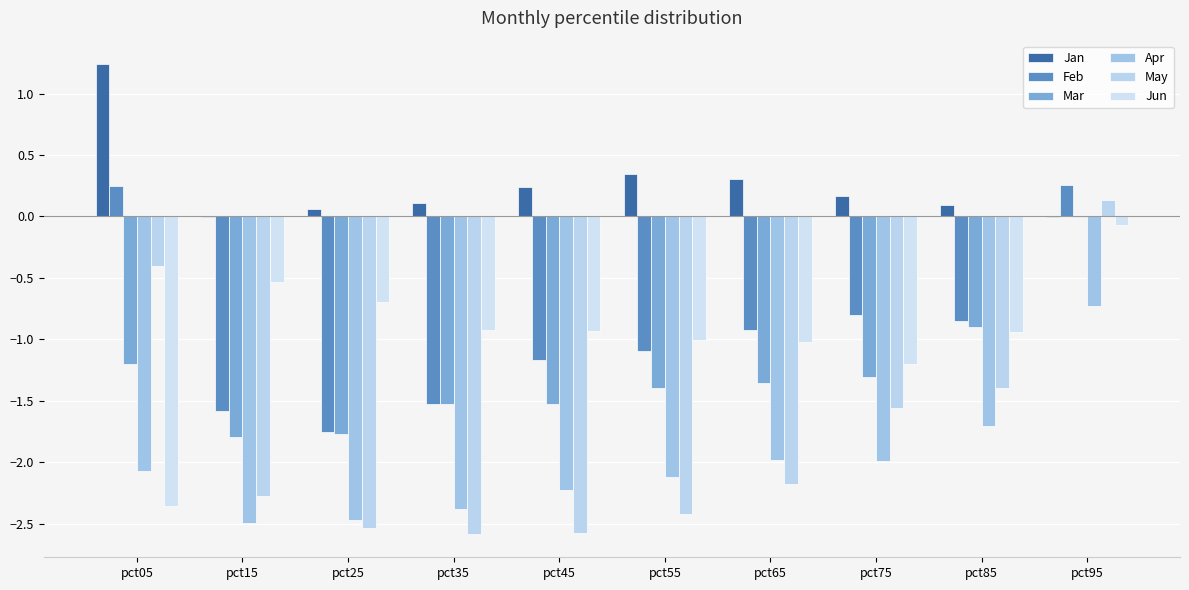

Is it true that Jun equals -0.9 at pct85?

True